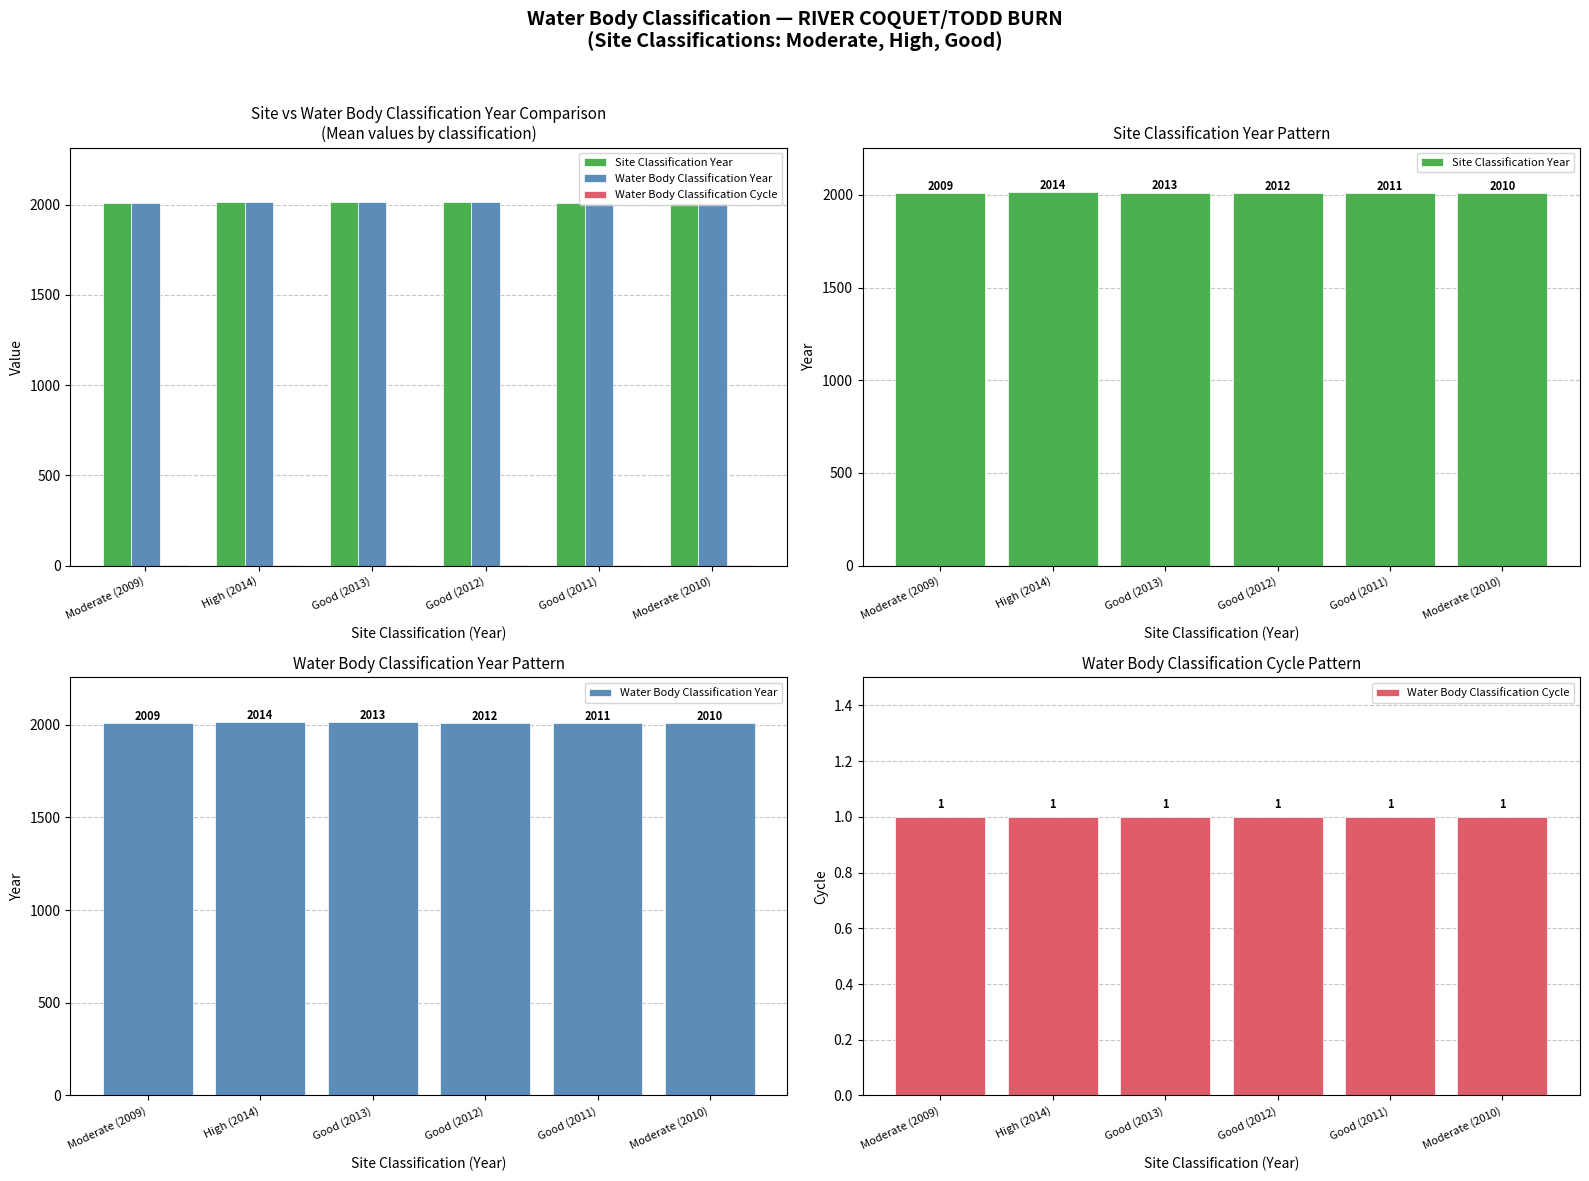

How many bars are there in each group?

3